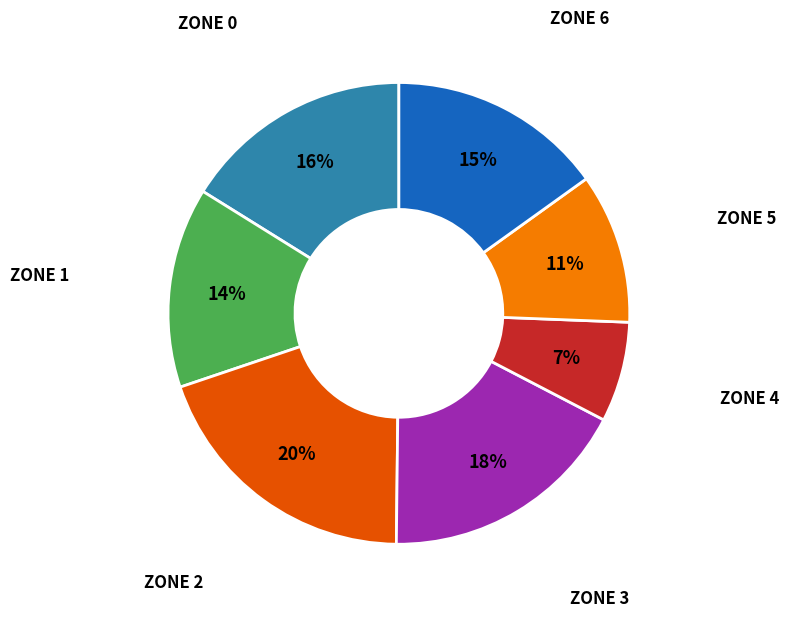

To the nearest percent, what is the average slice percentage?

14%